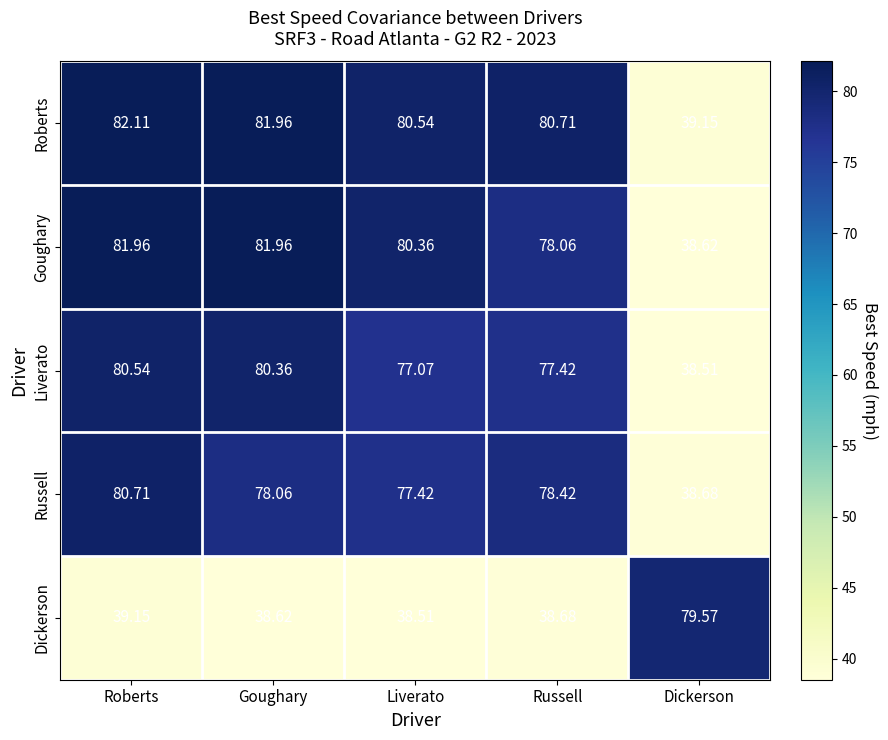

Is the value of Goughary at Liverato greater than the value of Roberts at Russell?

No